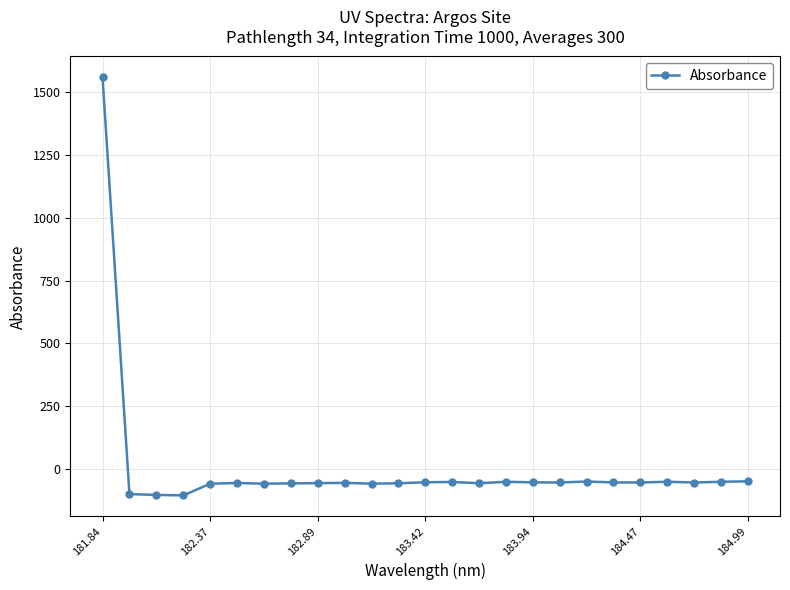

What is the value of the 20th point from the left?

-54.1